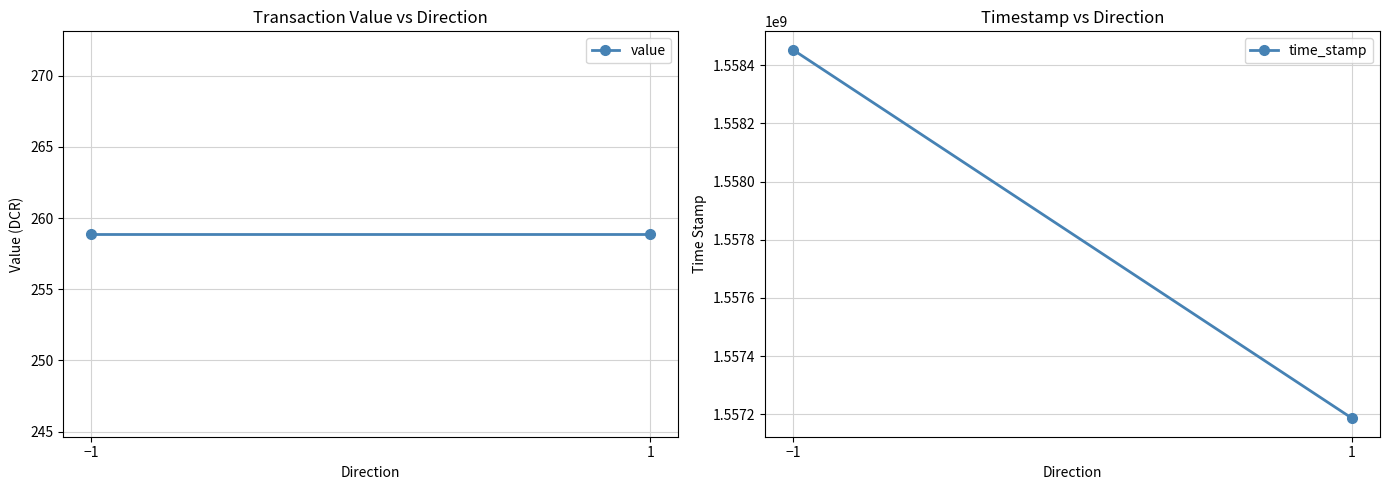

Where is value nearest to the value 258?

−1